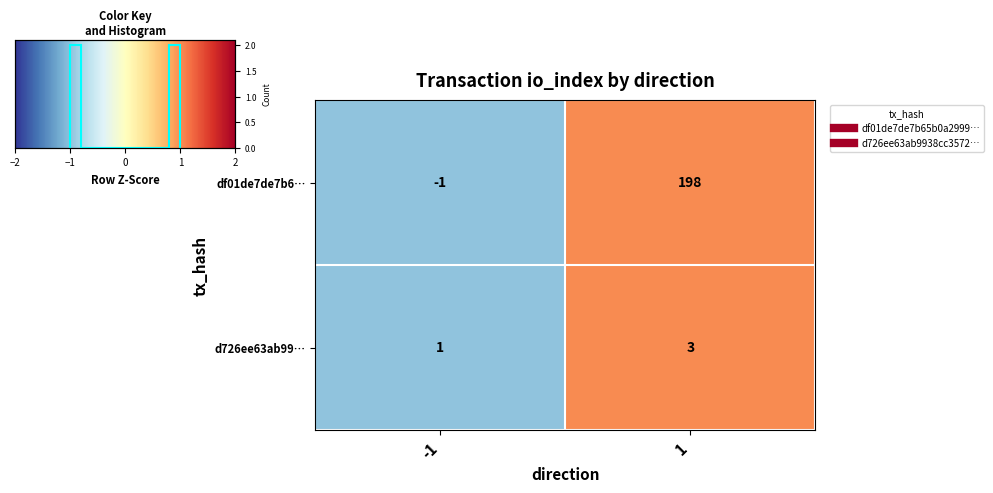

Is it true that d726ee63ab99… equals 0 at -1?

False